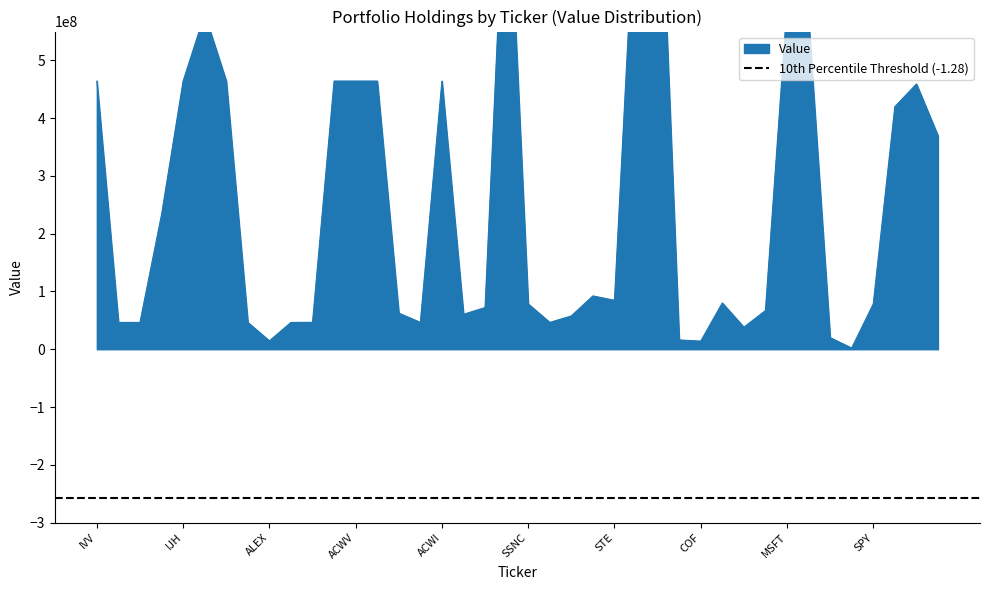

How many points are higher than both their immediate neighbors (excluding endpoints)?

10